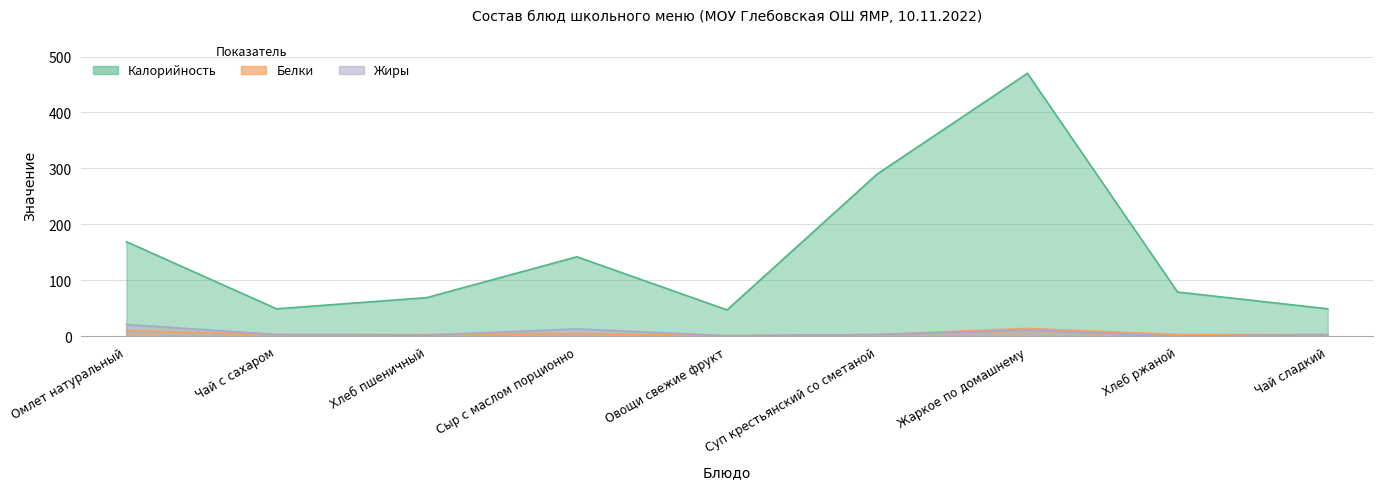

Which has a higher value, Жаркое по домашнему or Хлеб ржаной?

Жаркое по домашнему